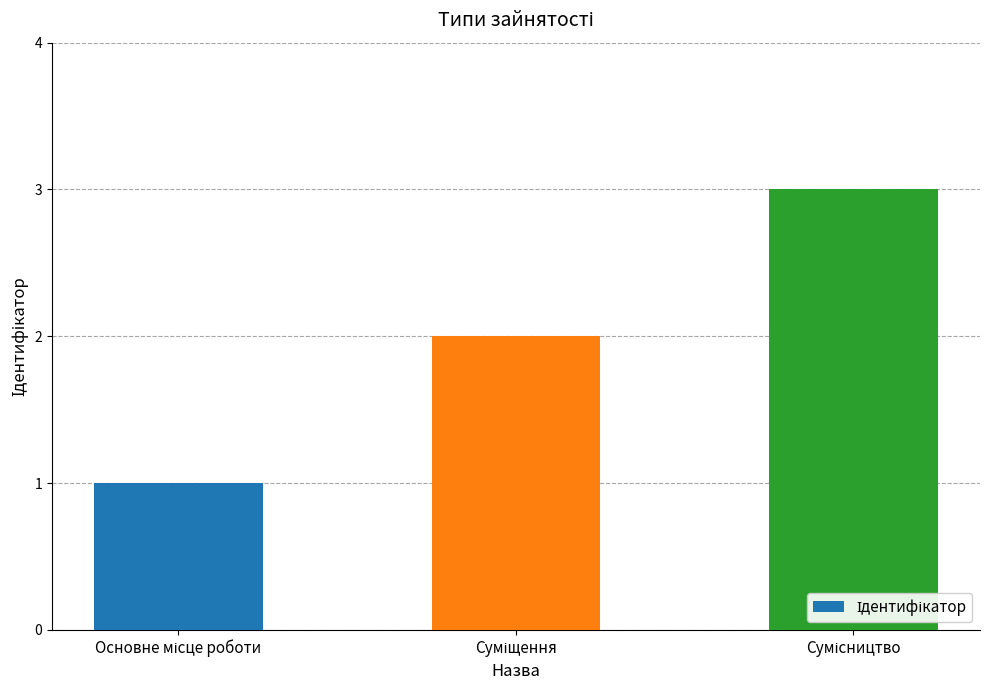

What is the sum of all values?

6